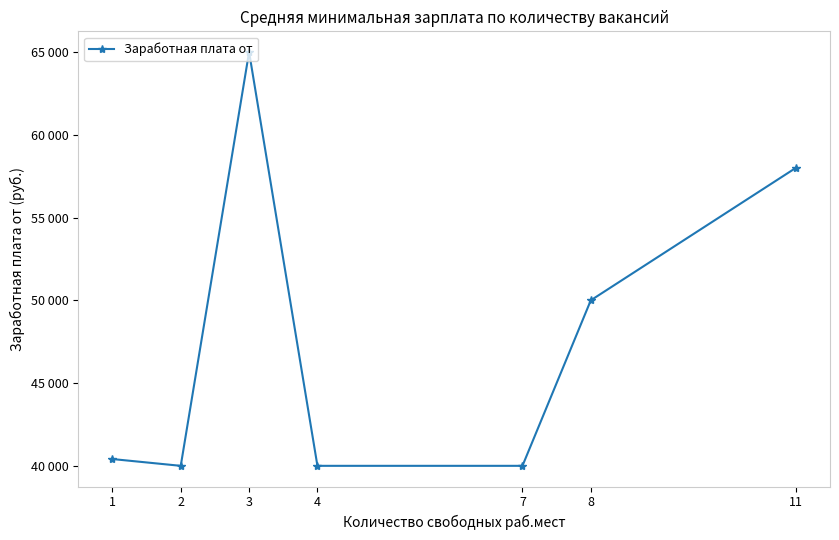

Is this an area chart (filled region under the line)?

No